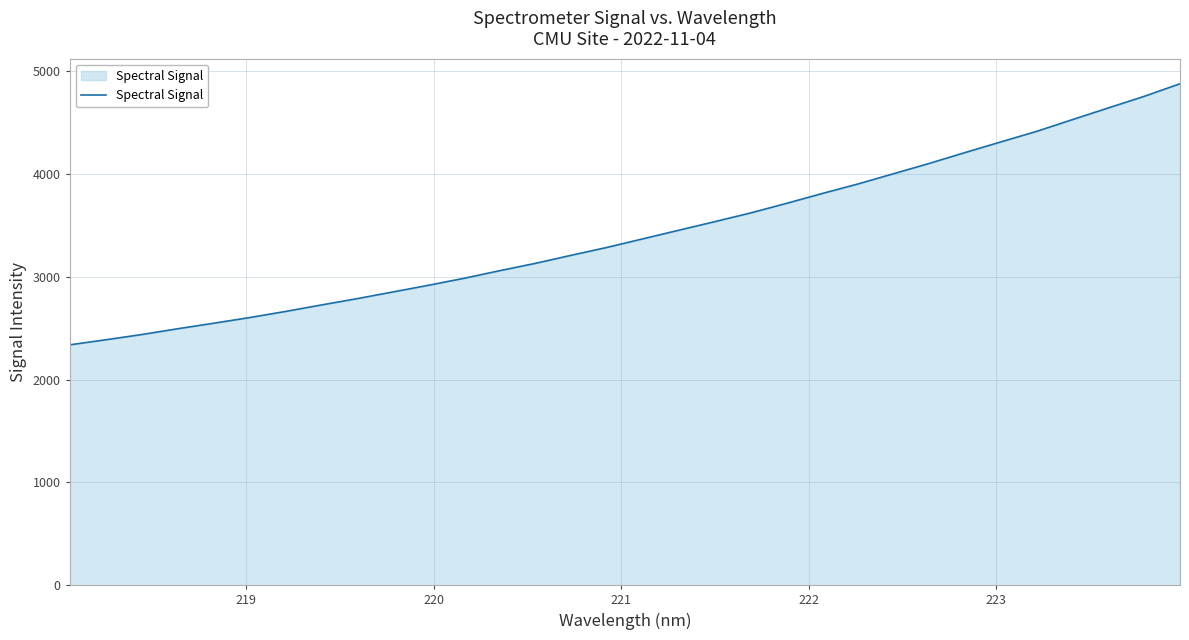

How many values exceed 3369?

16